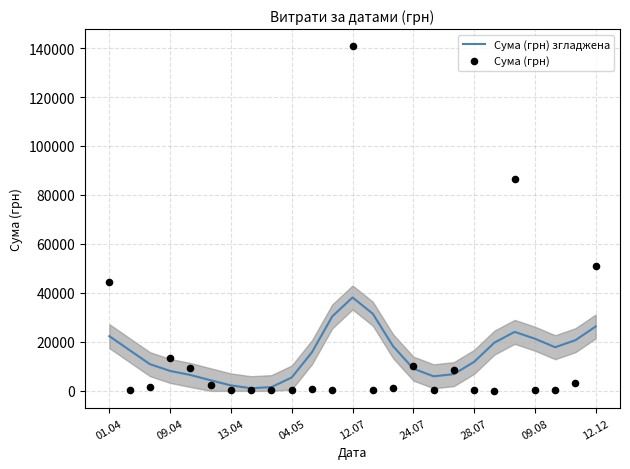

What is the highest value of the Сума (грн) згладжена series?

38146.4